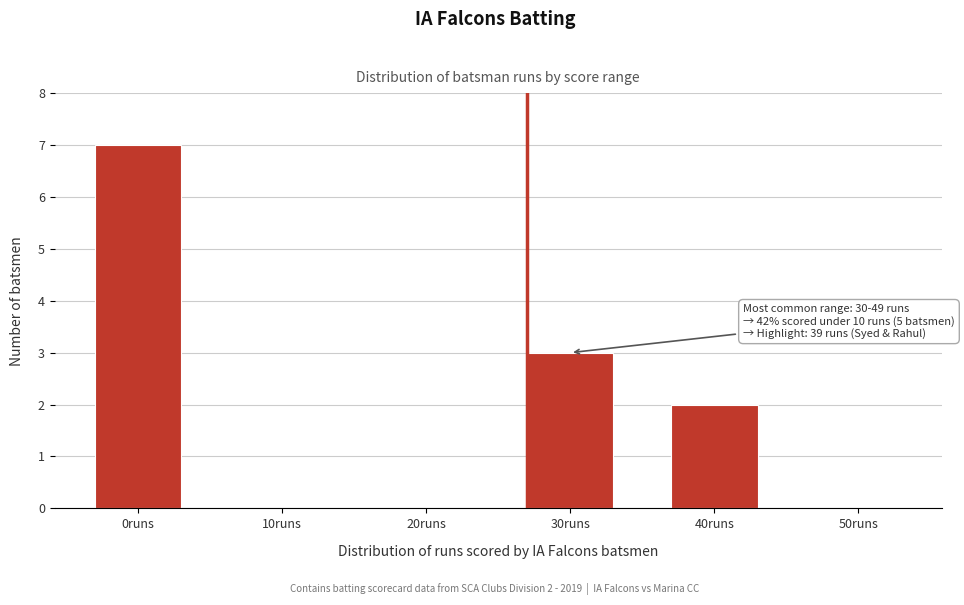

Reading left to right, transcribe all the data shown in this chart.

0runs=7	10runs=0	20runs=0	30runs=3	40runs=2	50runs=0